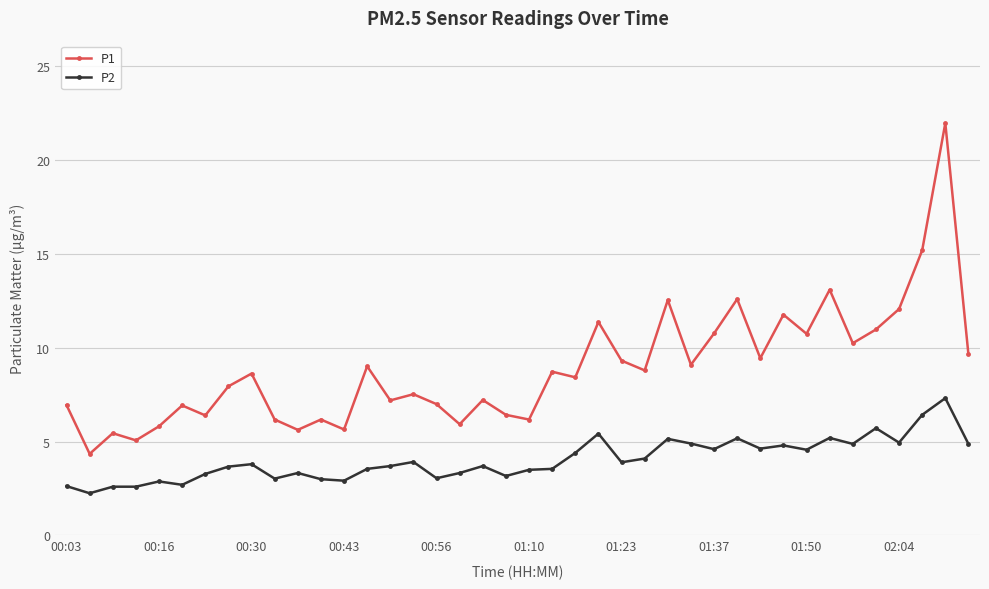

True or false: P2 and P1 cross at least once.

False